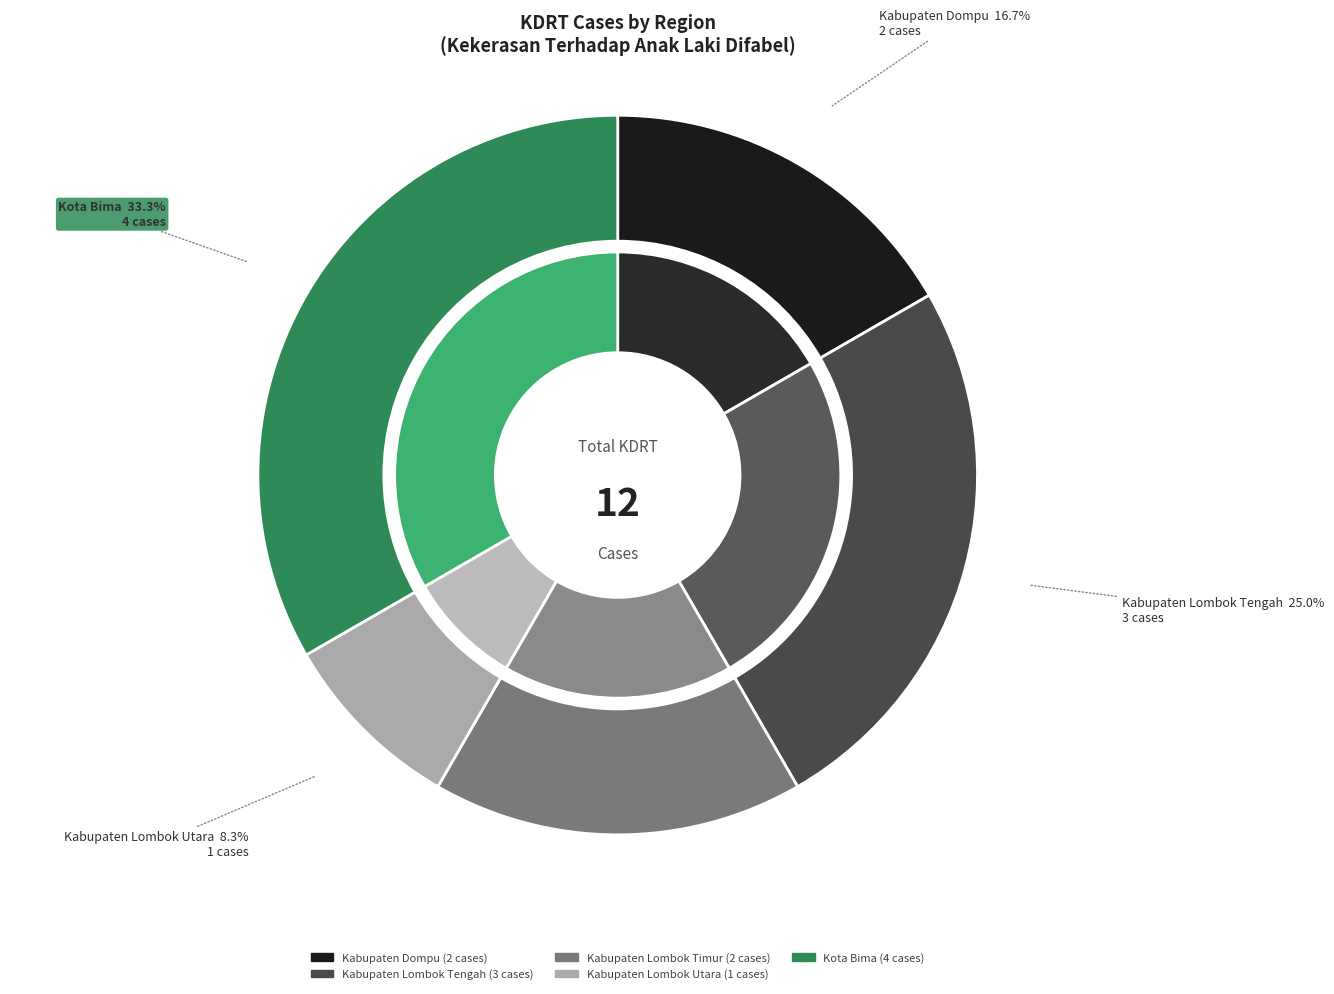

What is the ratio of the value at Kabupaten Dompu to the value at Kota Bima?

0.5